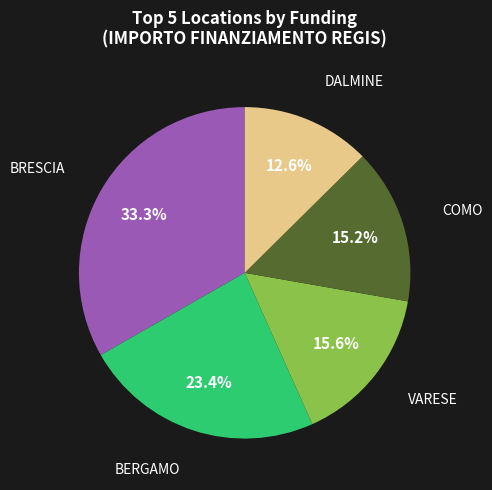

Do VARESE and COMO together represent more than half of the pie?

No